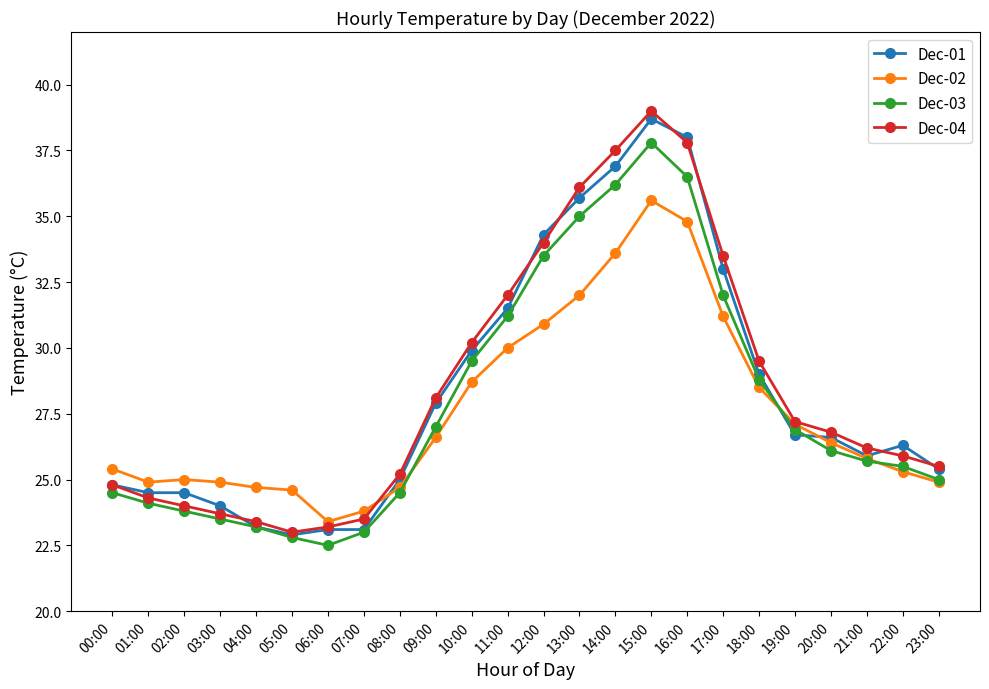

Which series has the largest range (max minus min)?

Dec-04